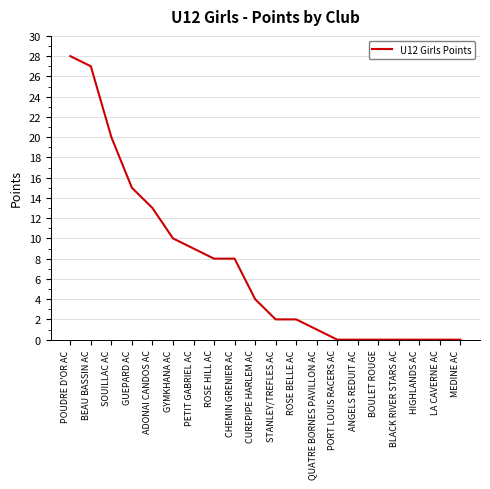

Reading left to right, extract all data points from this chart.

28	27	20	15	13	10	9	8	8	4	2	2	1	0	0	0	0	0	0	0